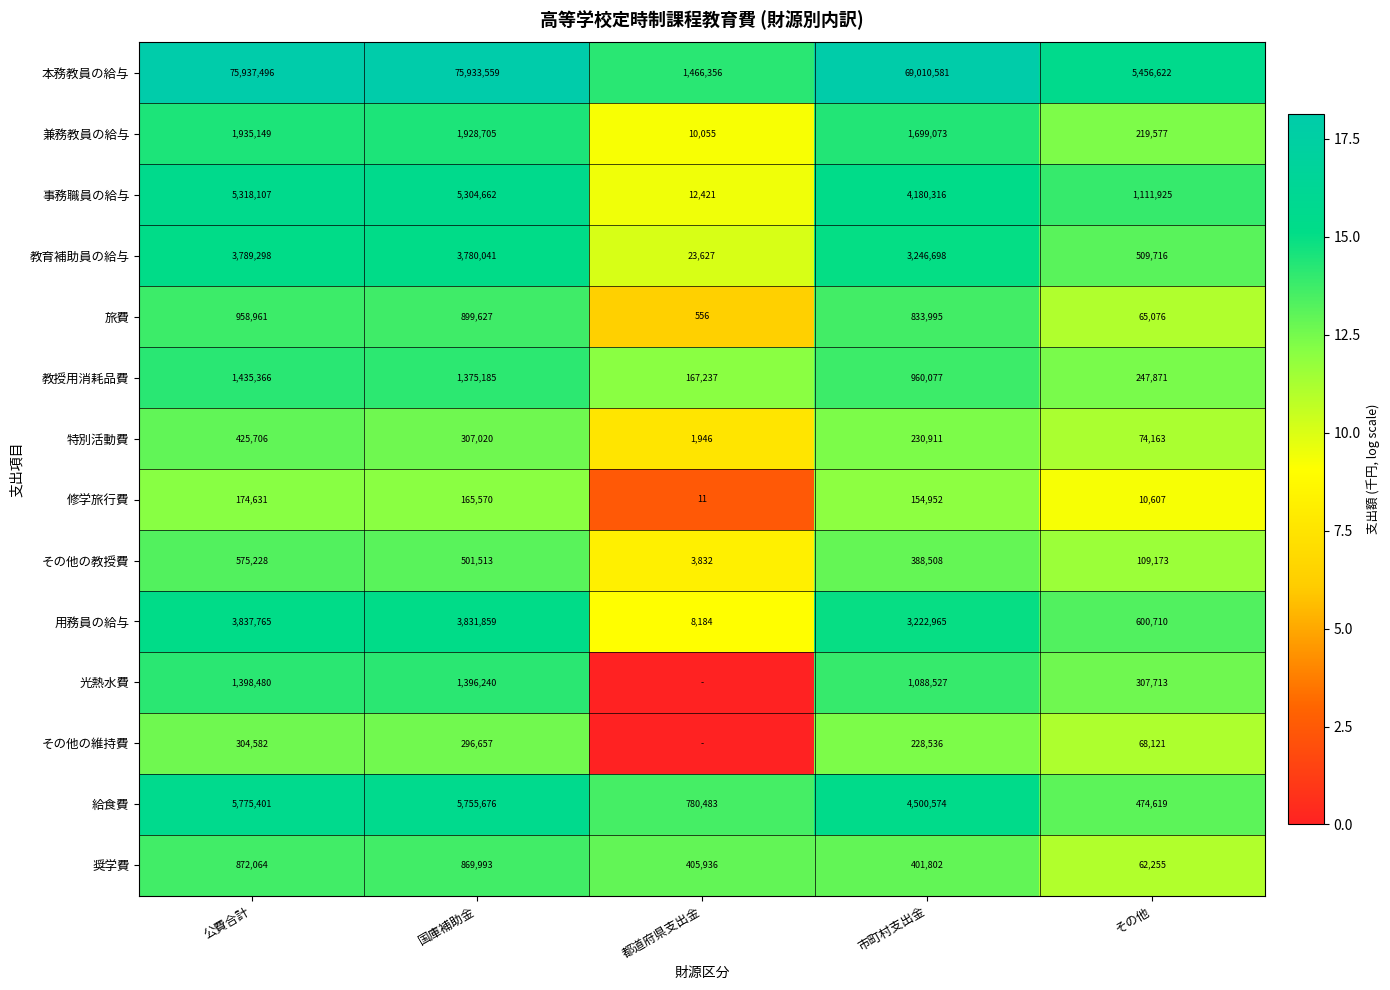

What is the approximate value of 旅費 at 都道府県支出金, to the nearest 100?

600